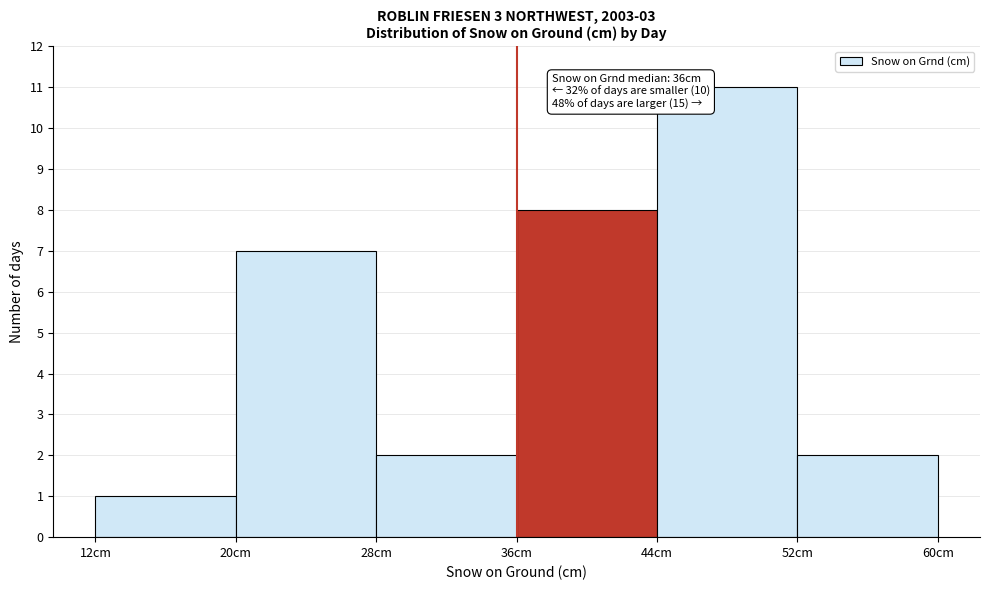

Over which range of the x-axis is the bar tallest?

44 to 52